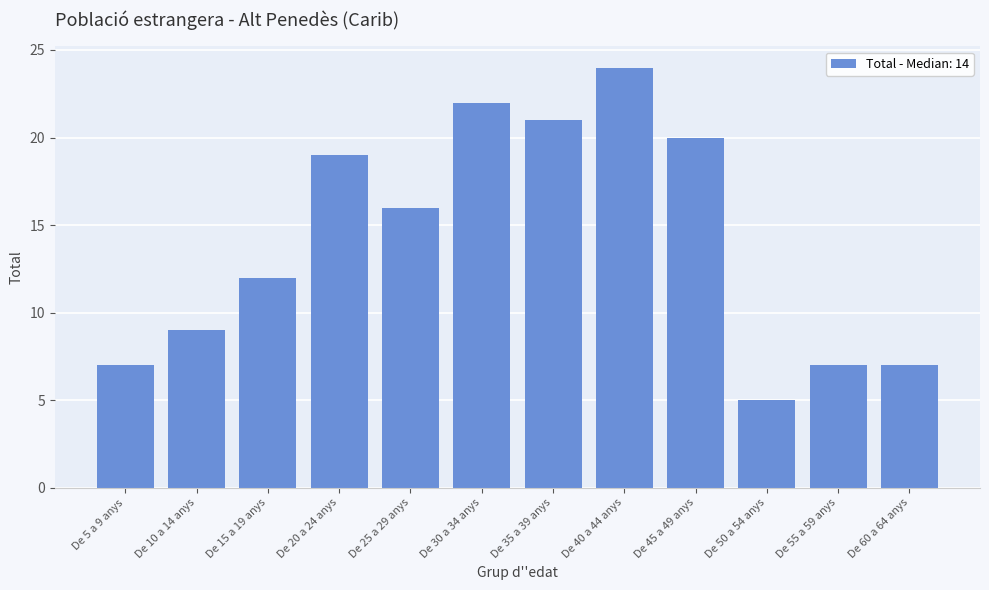

Between De 25 a 29 anys and De 35 a 39 anys, which is larger?

De 35 a 39 anys